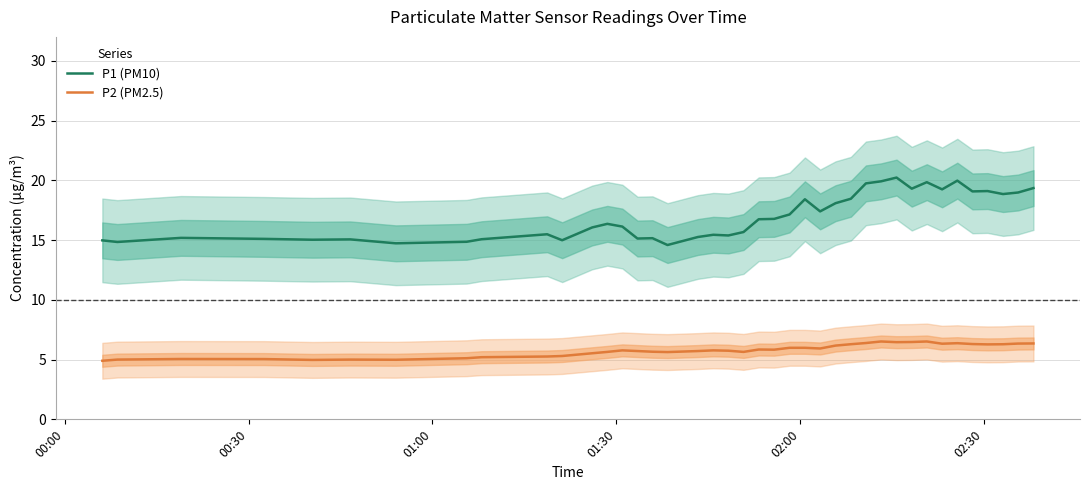

In P1 (PM10), how many points are lower than both neighbors (excluding endpoints)?

12